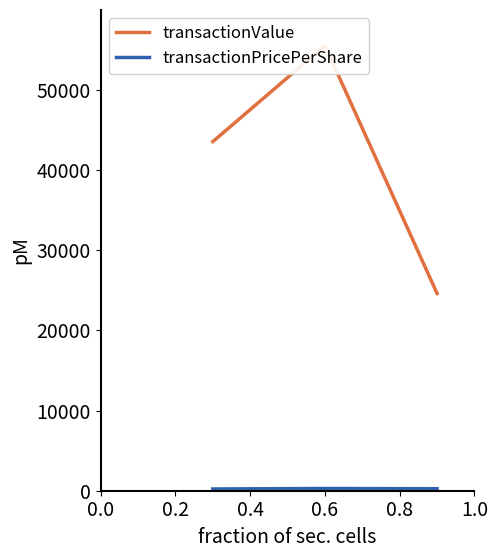

The value of transactionValue at 0.4 is 42879.3. True or false?

False